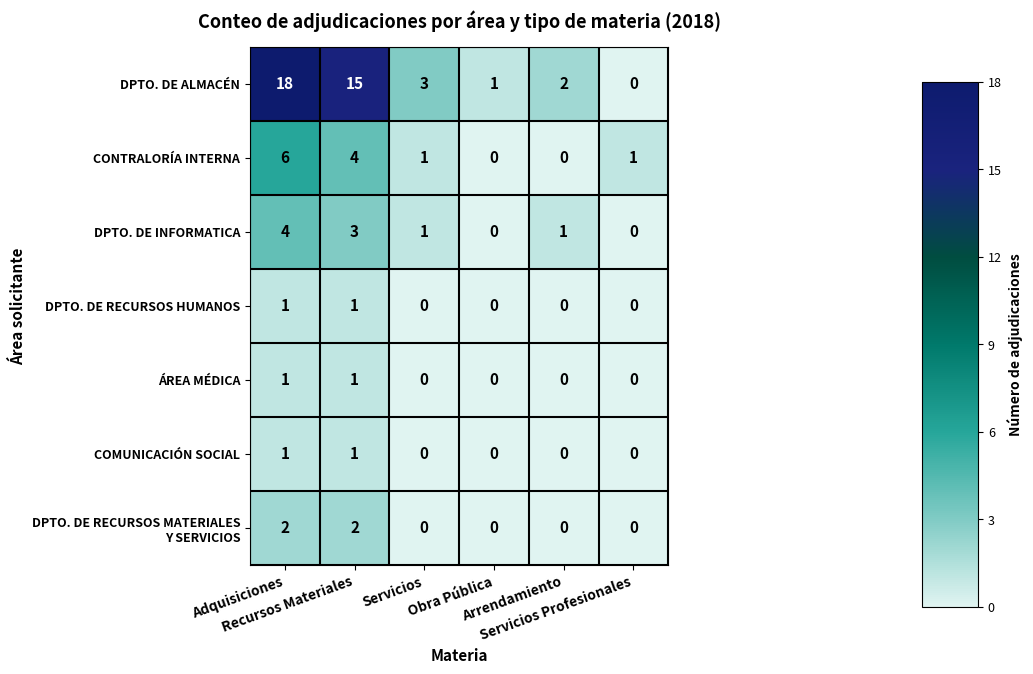

What is the sum of all DPTO. DE INFORMATICA values?

9